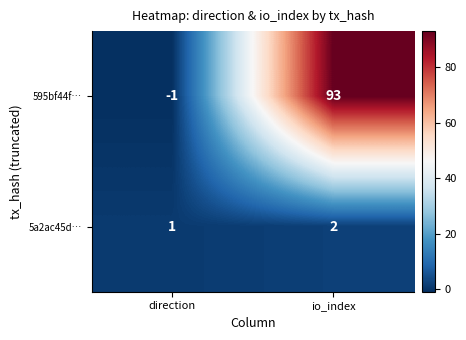

Is it true that 595bf44f… equals -1 at direction?

True